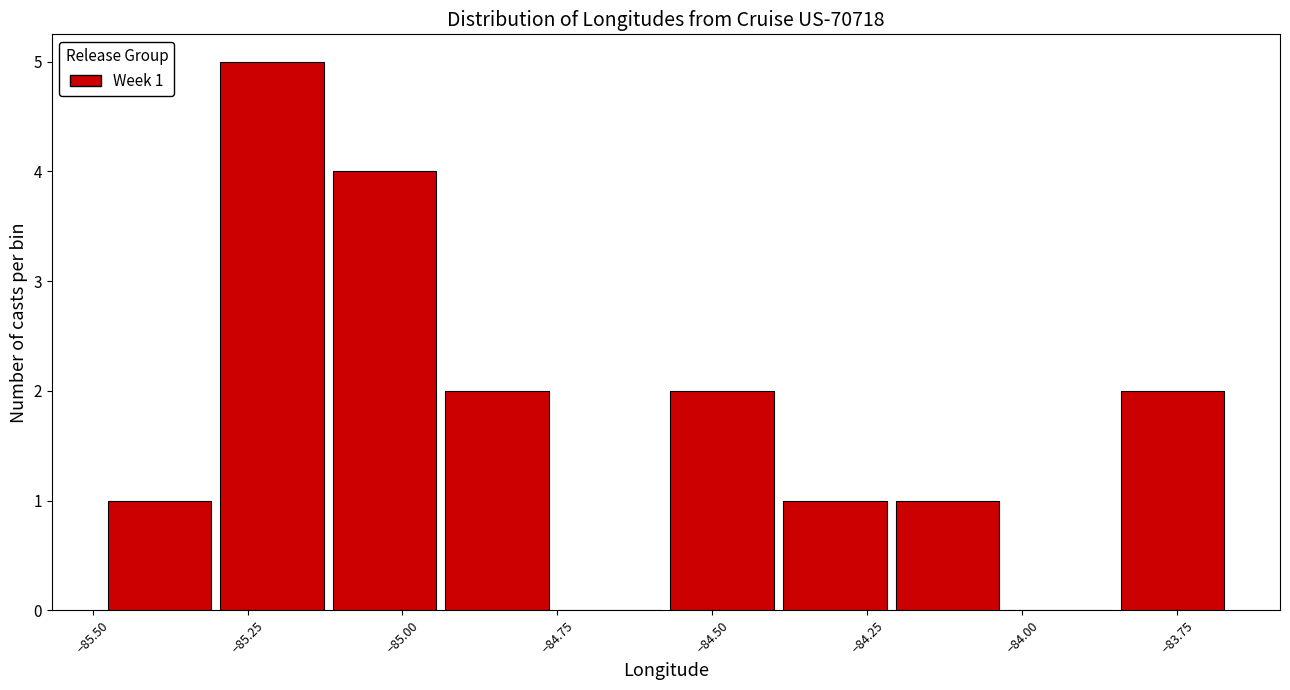

Read against the x-axis, roughly where is the centre of the tallest bar?

-85.20